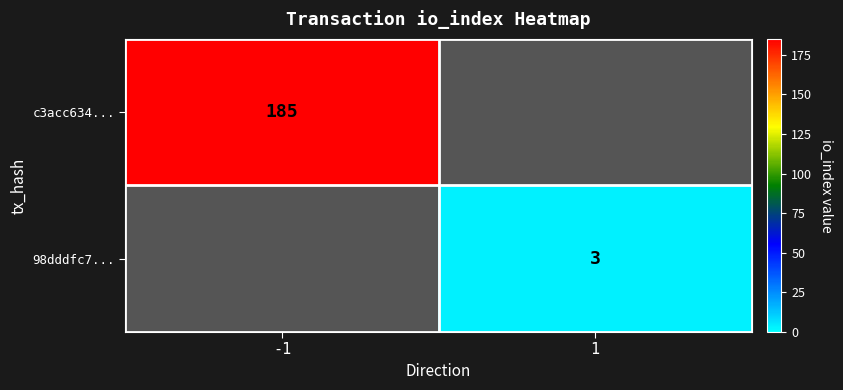

The value of 98dddfc7... at 1 is 3. True or false?

True